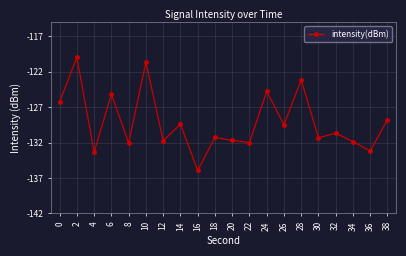

What is the difference between the values at 20 and 22?

0.3